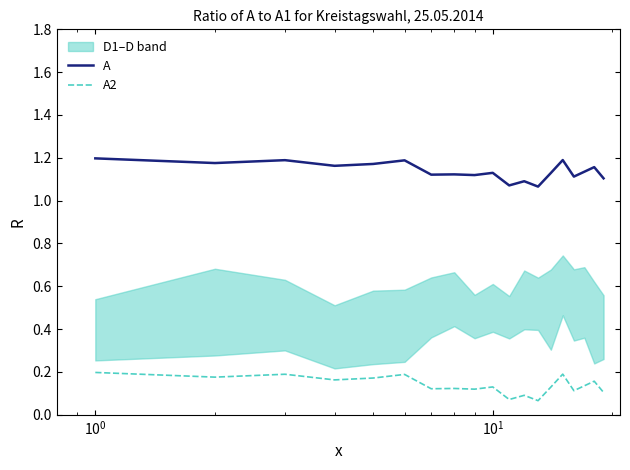

True or false: A2 and A intersect in this chart.

False